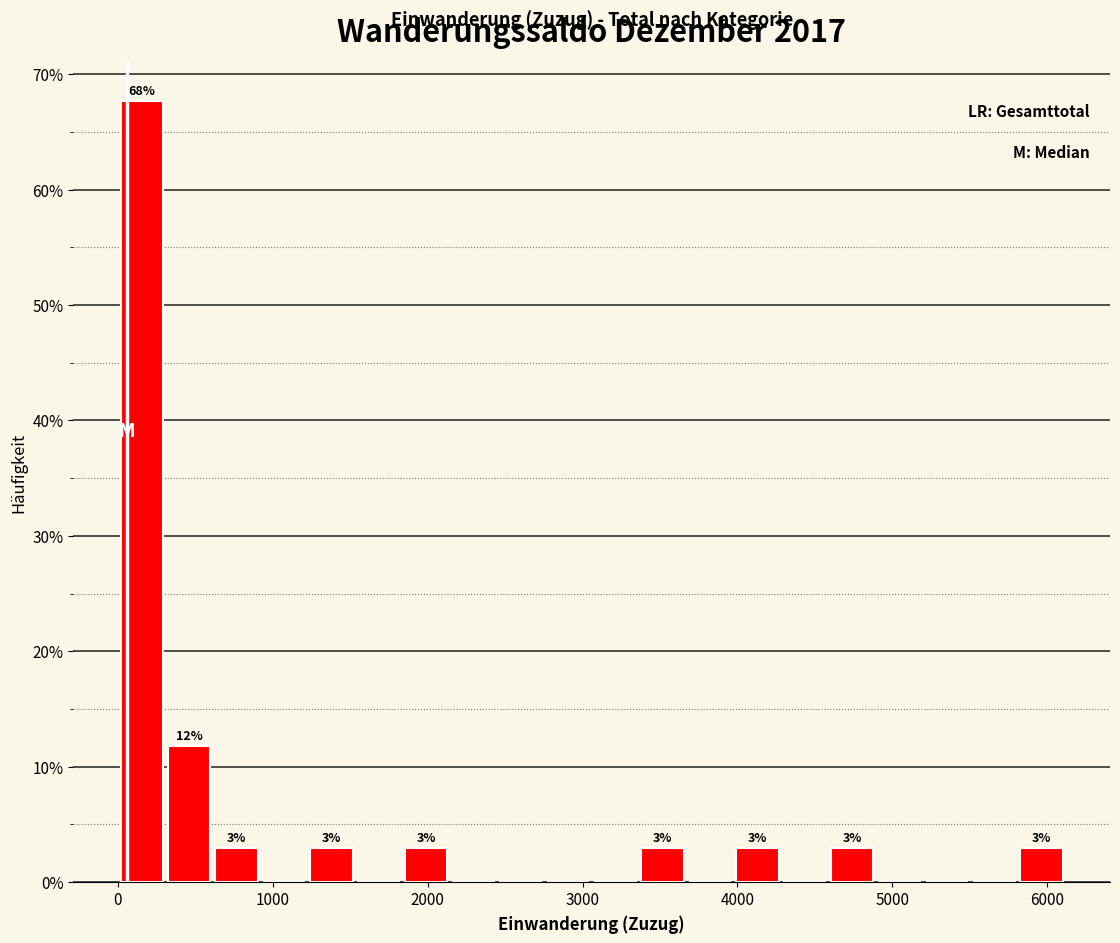

Read against the x-axis, roughly where is the centre of the tallest bar?

200